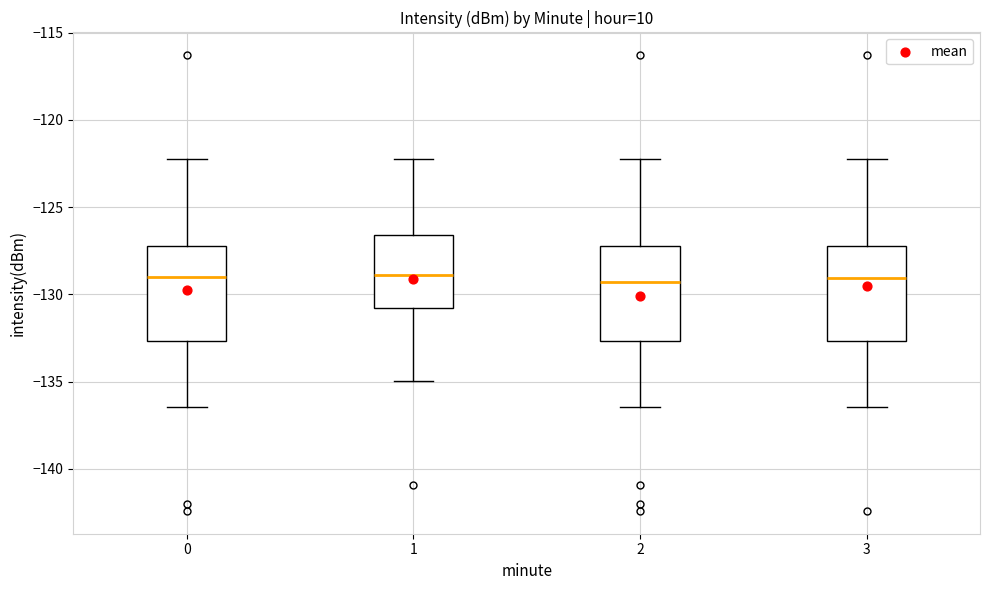

Where does the median line of the box at x = 0 sit on the y-axis? The values are not printed on the chart, so give them approximately, as read against the axis.

-129.0